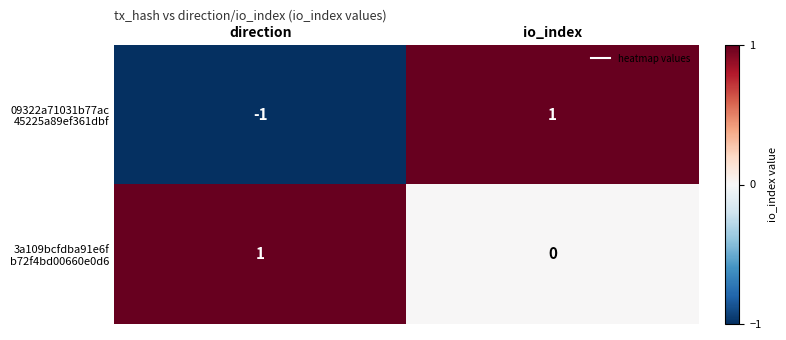

What is the spread (max minus min) of values at io_index?

1